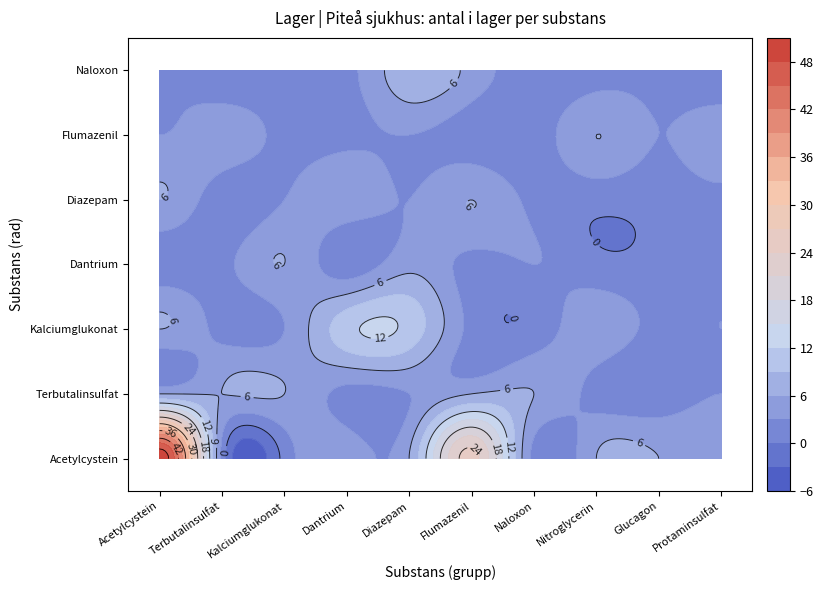

What is the difference between the maximum and minimum values in the Naloxon series?

7